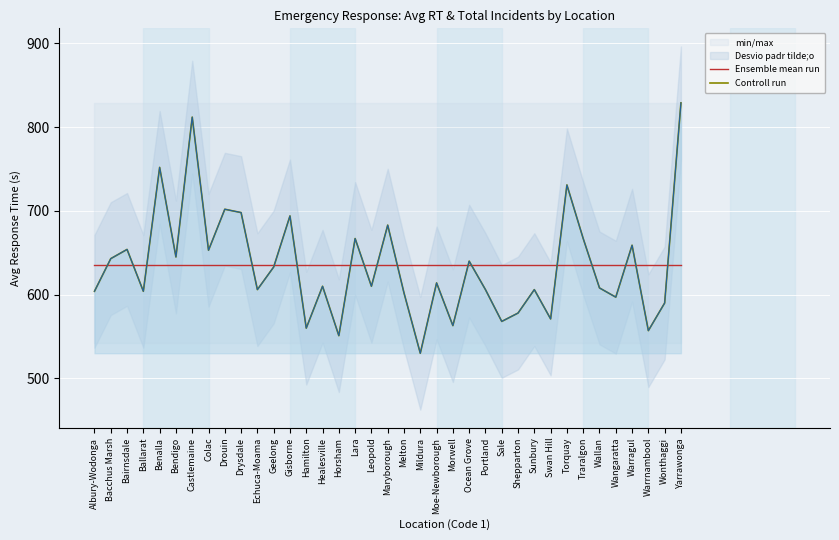

Is it true that Ensemble mean run equals 881.4 at Sale?

False